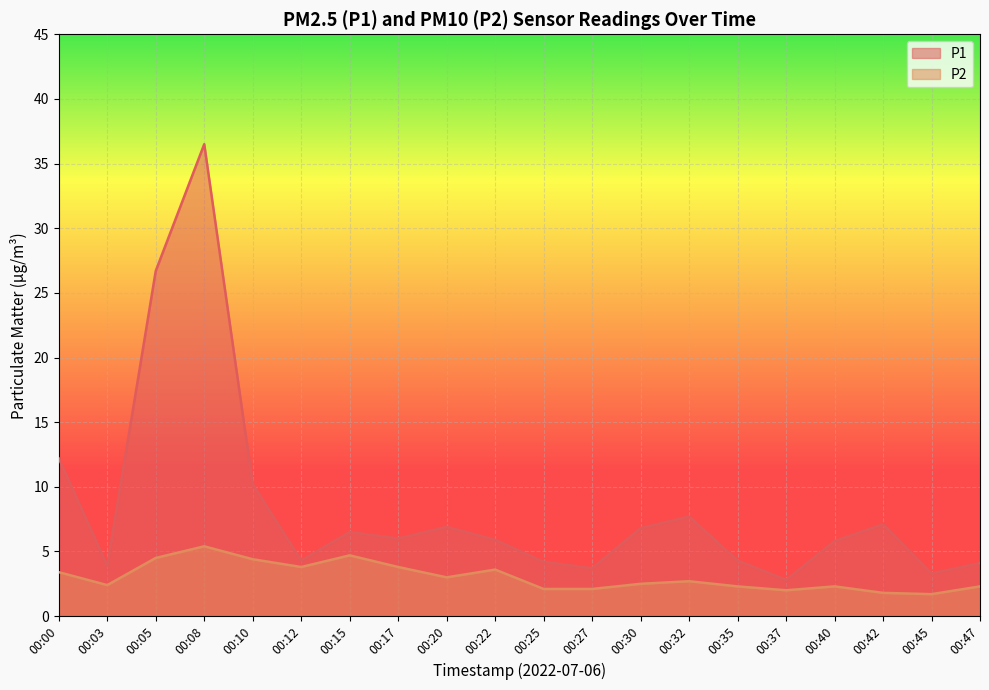

At which category does P1 reach its first local peak?

00:08